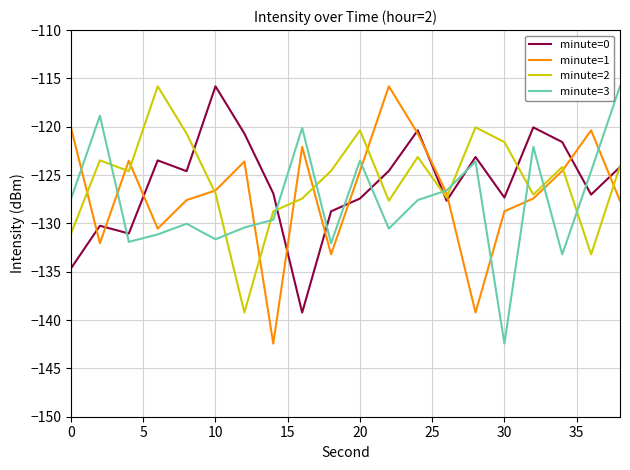

Which series ends up on top after the final intersection of minute=3 and minute=2?

minute=3